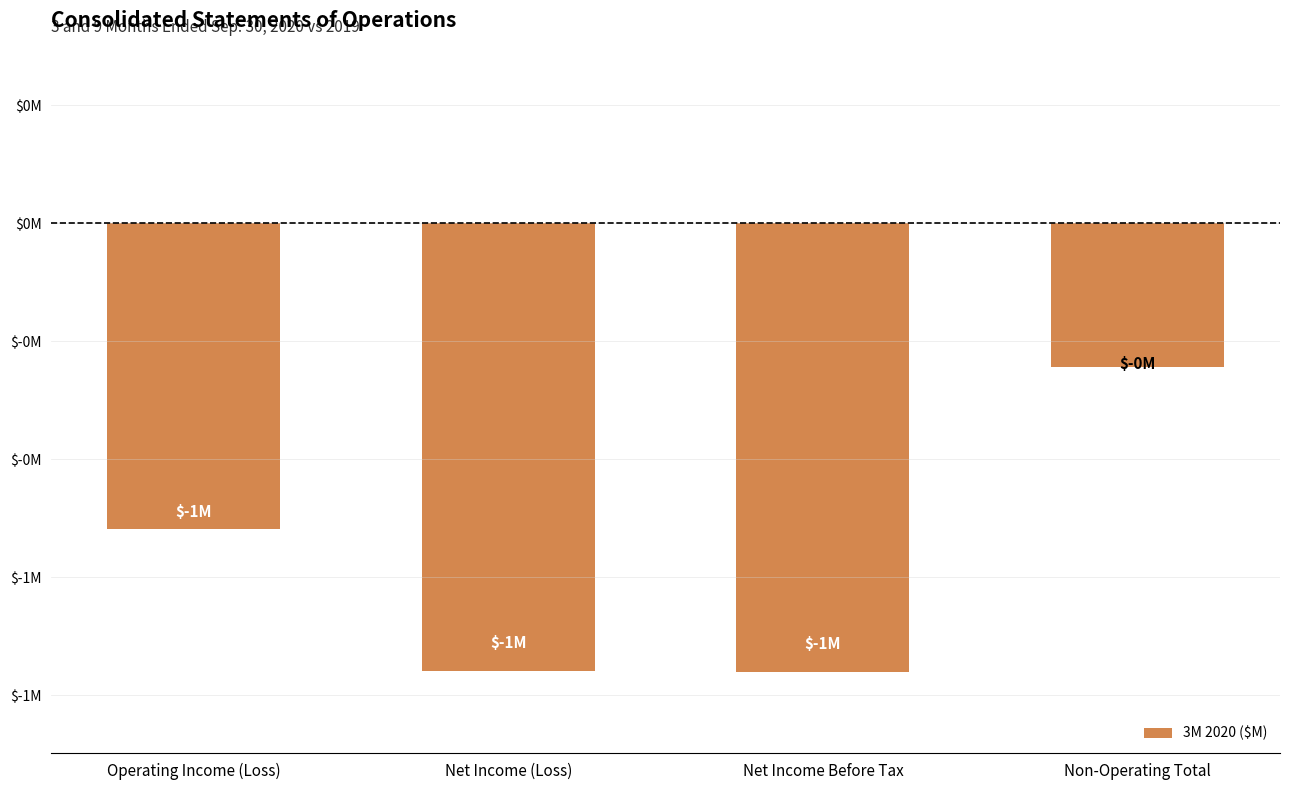

What is the label of the 2nd bar from the left?

Net Income (Loss)